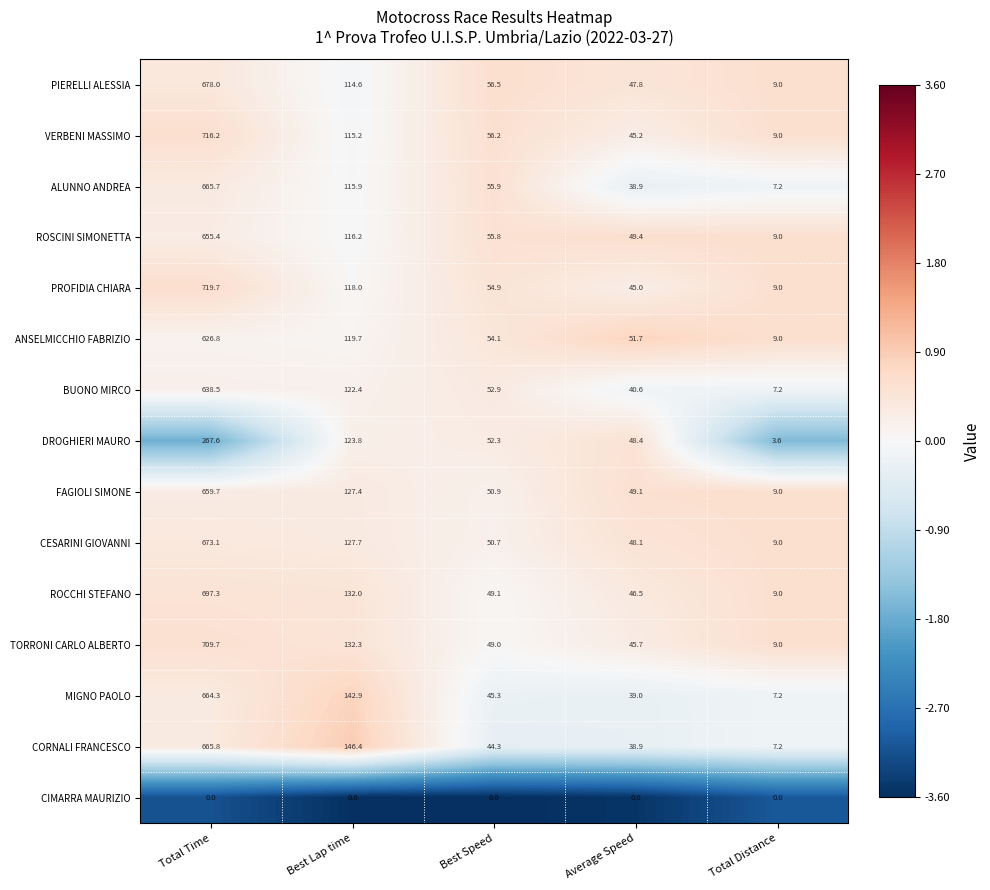

At which category is the sum across all series the highest?

Total Time